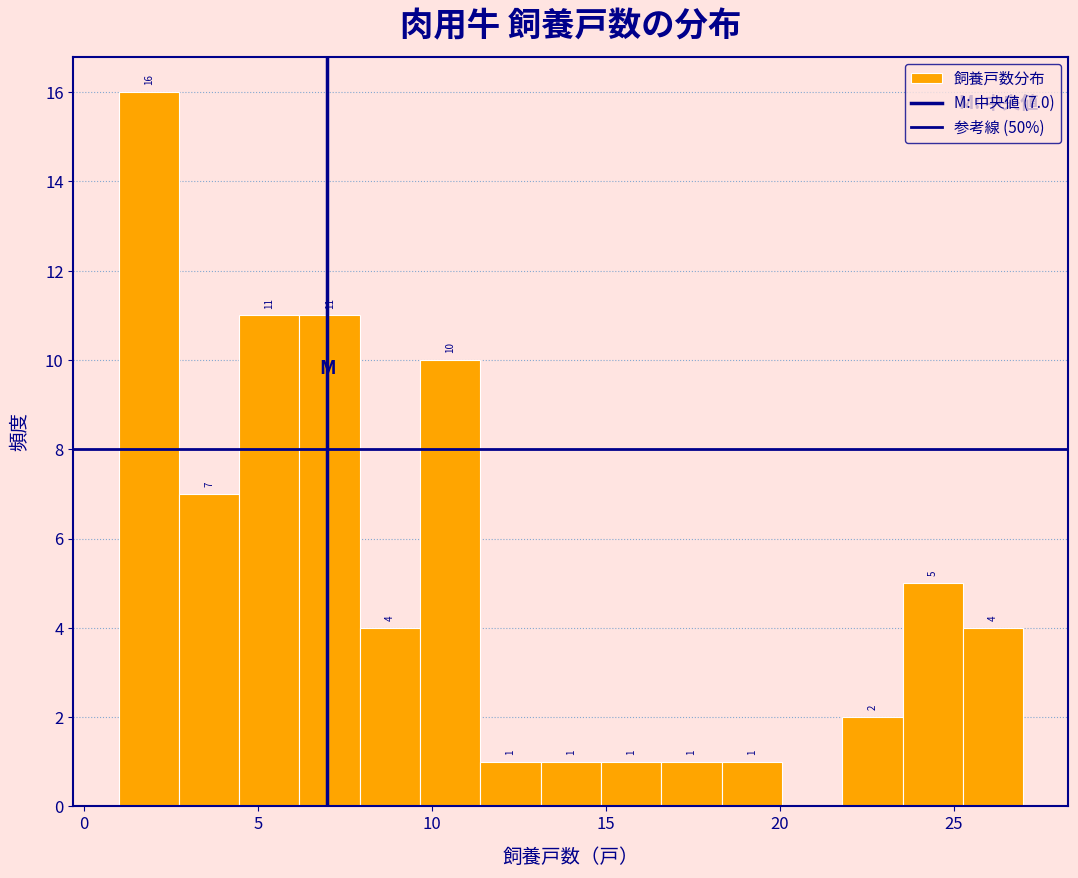

Around what value on the x-axis is the tallest bar? Give the approximate position of its centre, as read against the axis.

2.0